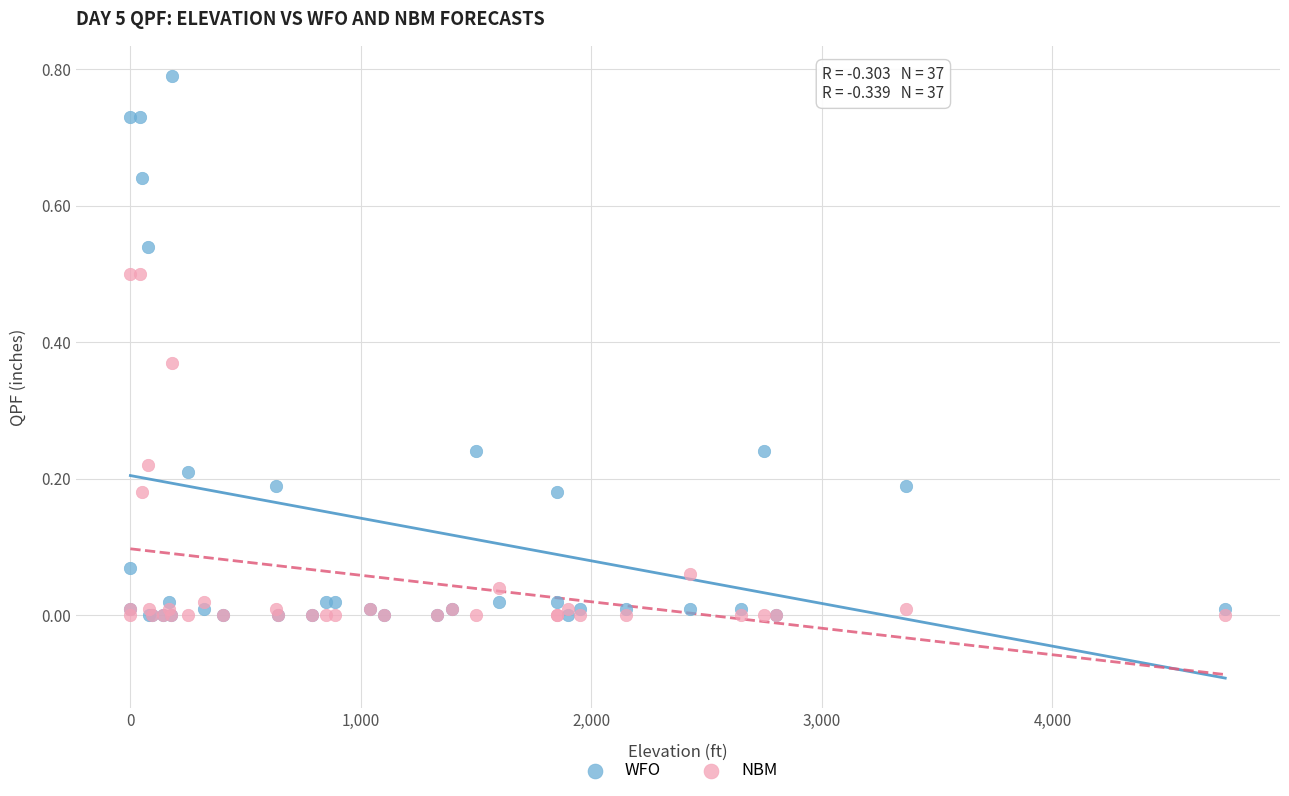

What are all the series names shown in the legend?

WFO, NBM